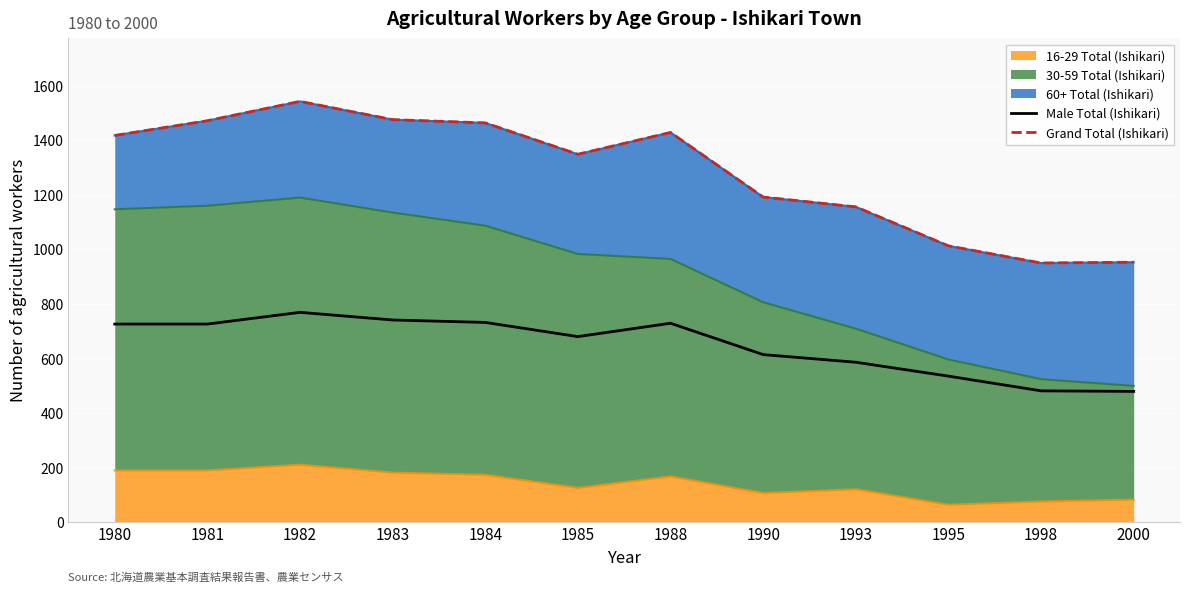

Which series has the widest spread of values?

Grand Total (Ishikari)